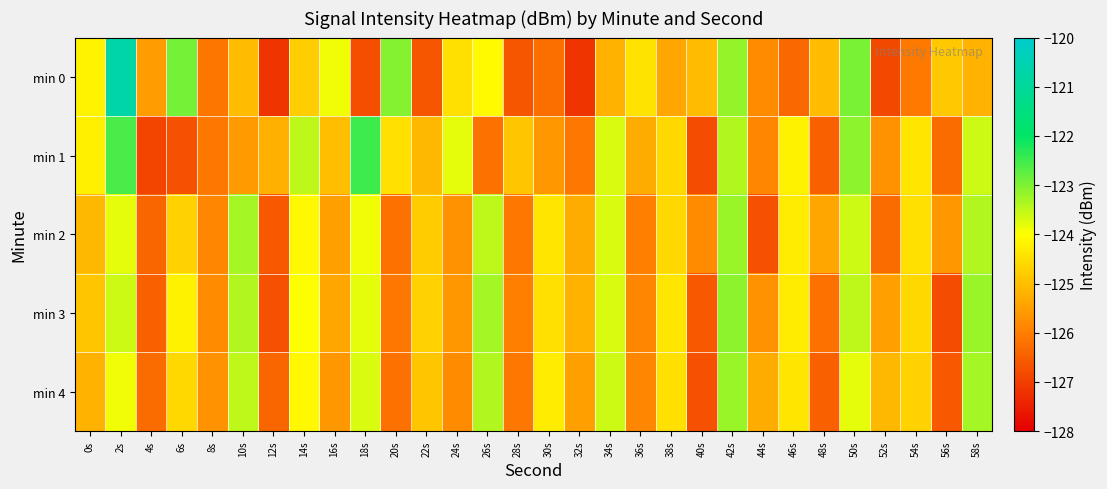

At 48s, list the series in order from smallest to largest.

min 1, min 4, min 3, min 2, min 0